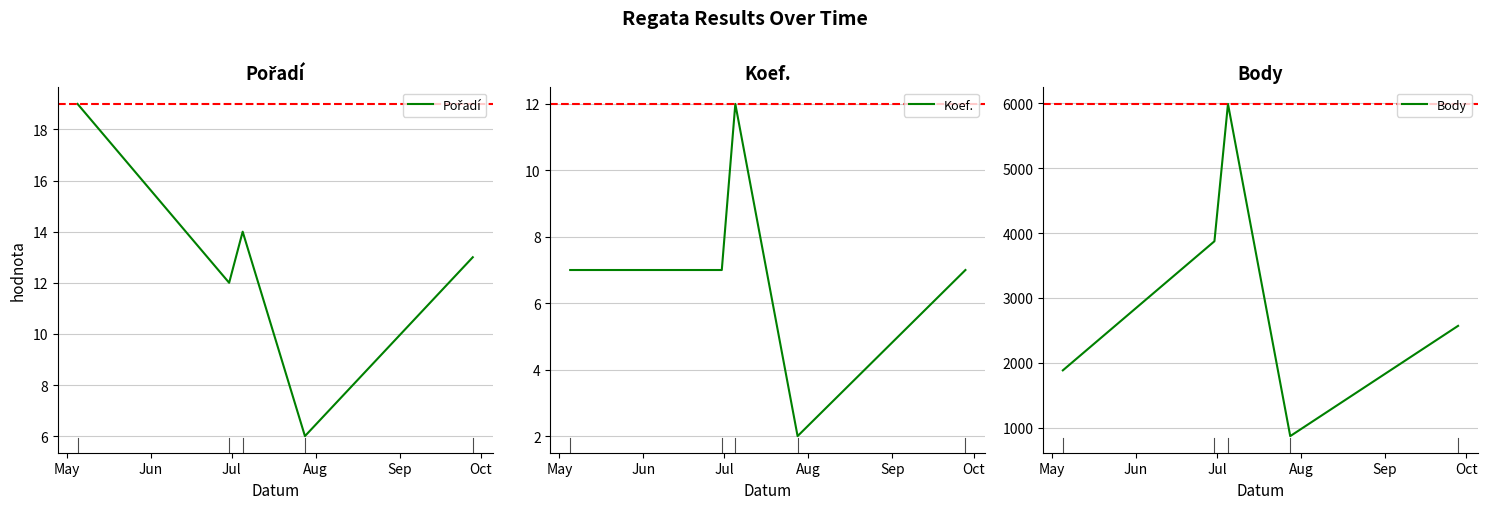

What is the lowest value of the Body series?

874